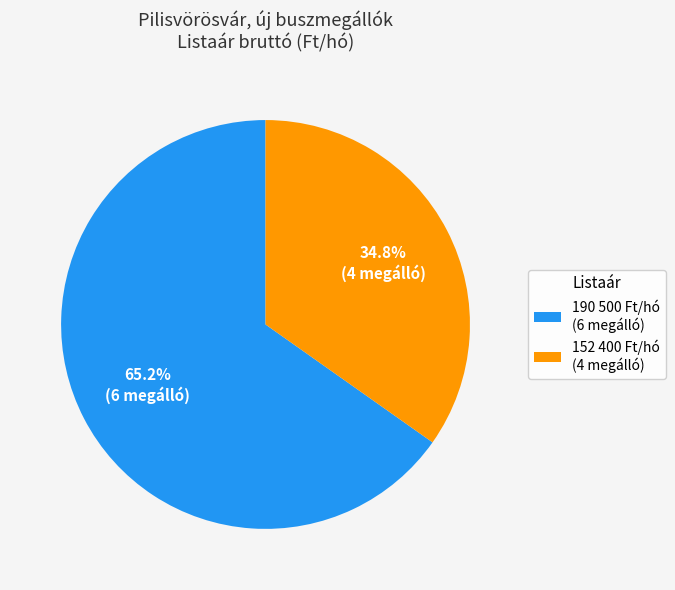

Approximately how many times larger is the value at 190 500 Ft/hó (6 megálló) compared to 152 400 Ft/hó (4 megálló)?

1.9